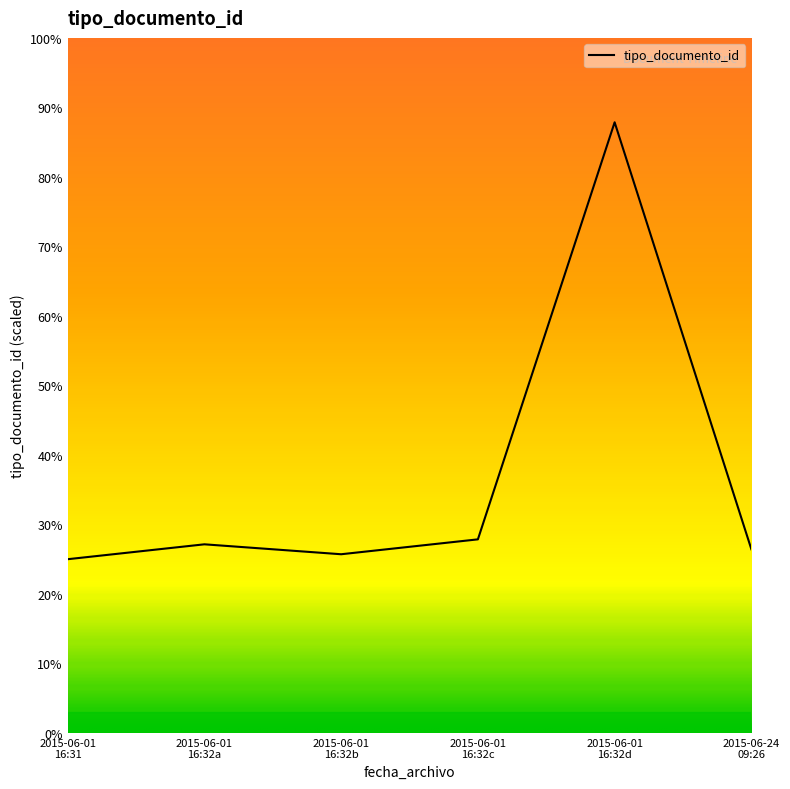

What is the minimum value shown in the chart?

25.0